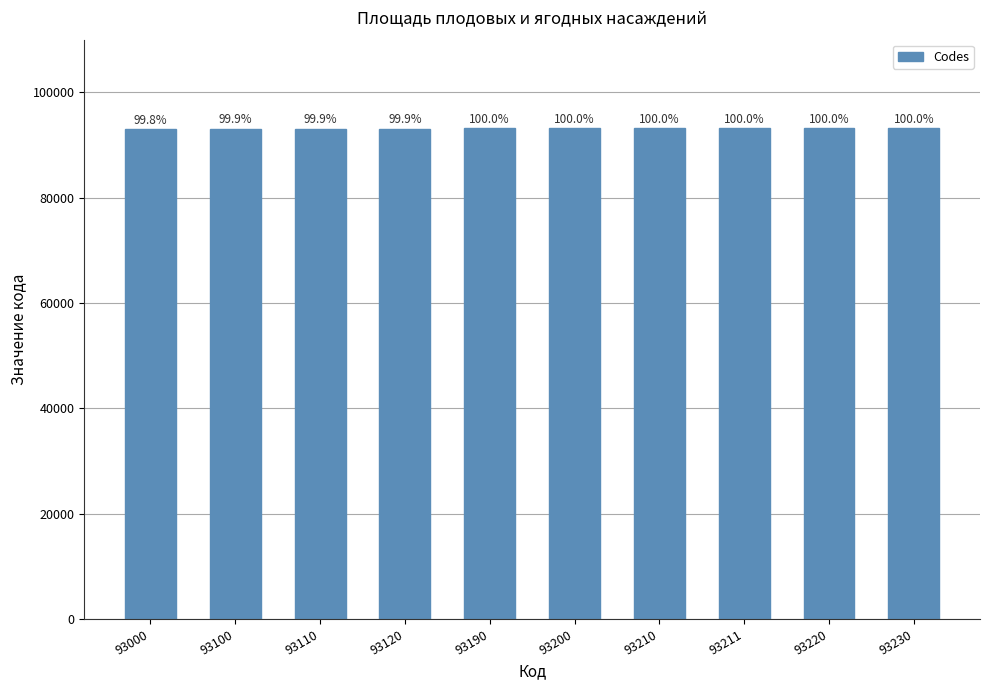

Which category has the highest value across all series?

93230